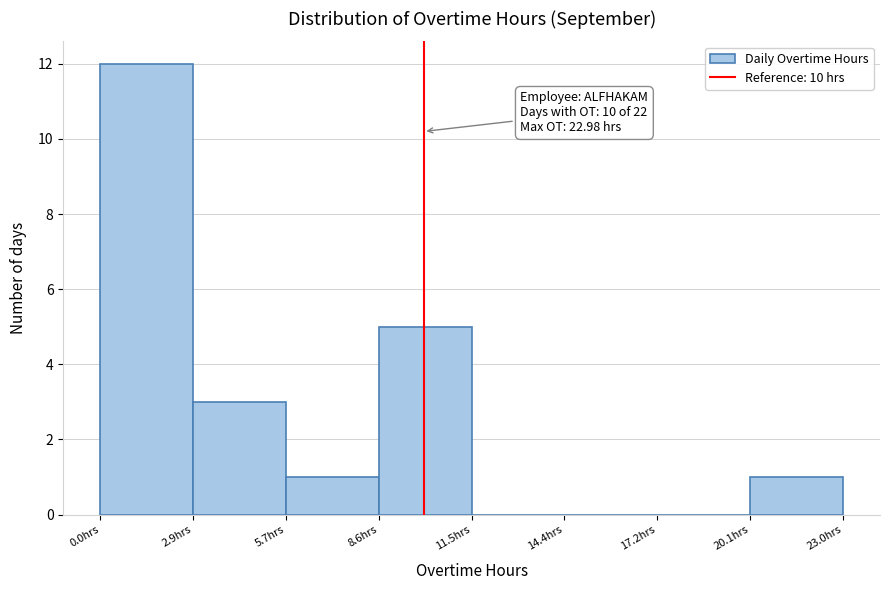

Over which range of the x-axis is the bar tallest?

0.0 to 3.0